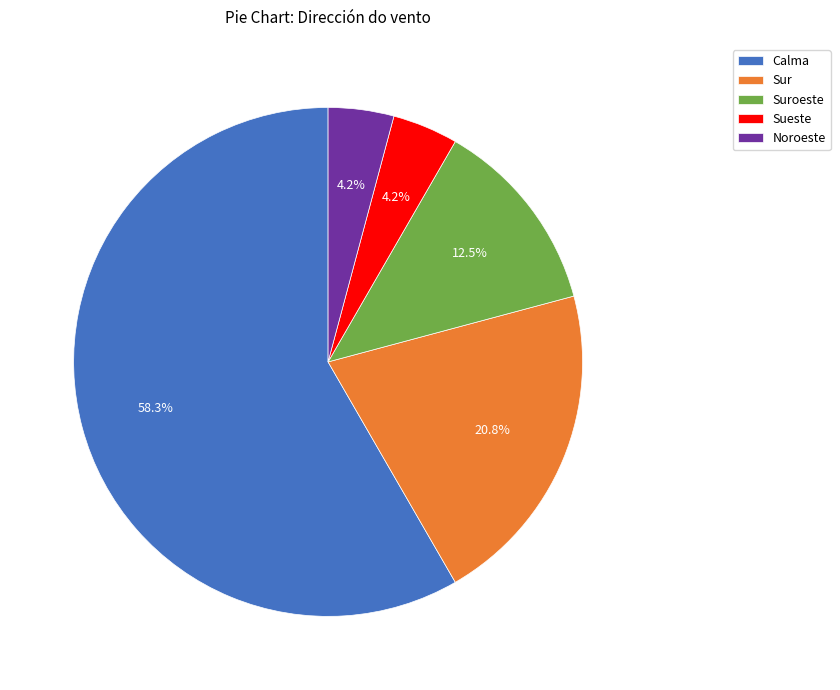

To the nearest percent, what percentage of the pie is Noroeste?

4%